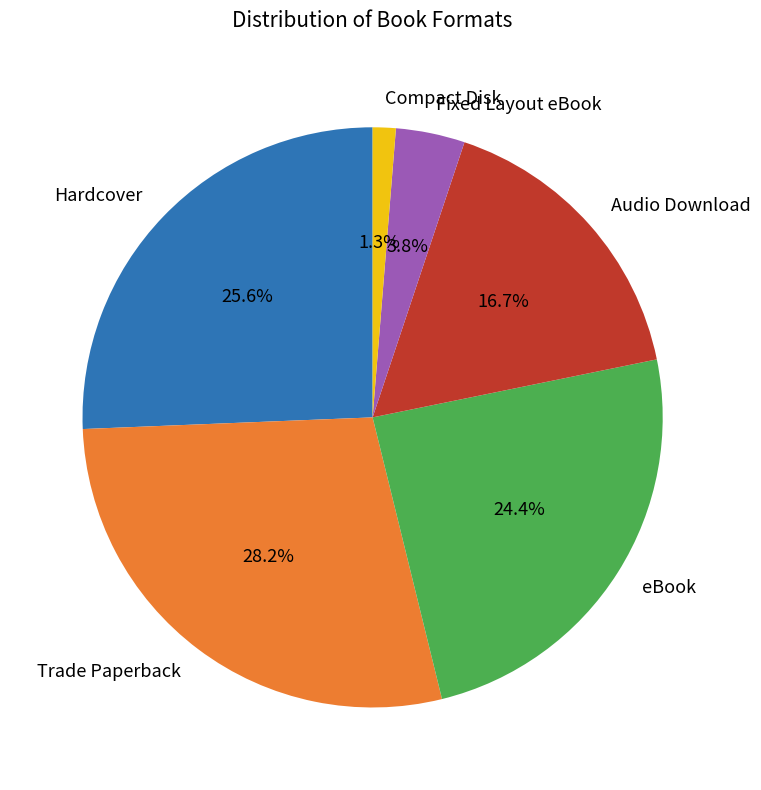

Count the number of slices in the pie.

6